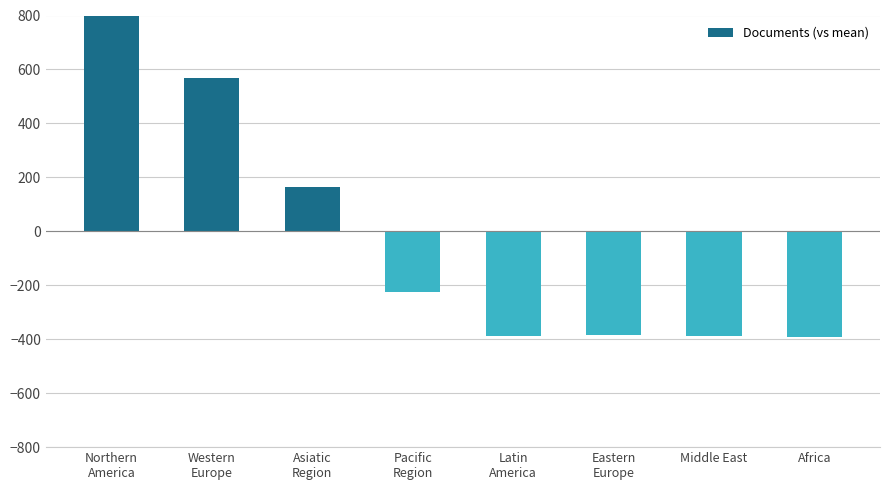

Rank the categories by value from highest to lowest.

Northern
America, Western
Europe, Asiatic
Region, Pacific
Region, Eastern
Europe, Middle East, Latin
America, Africa